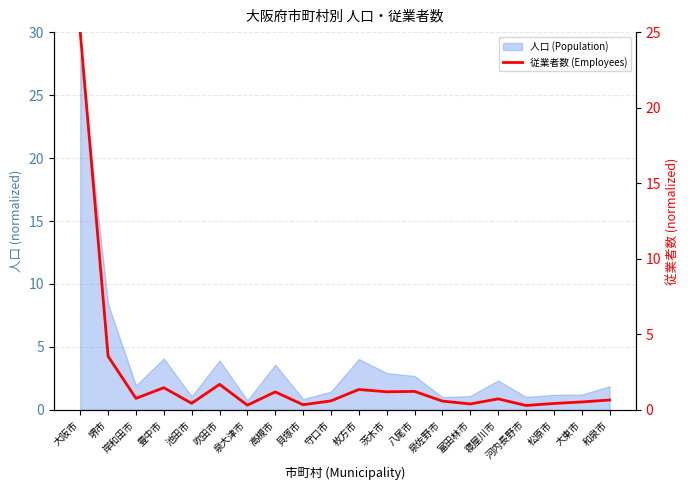

How many points are higher than both their immediate neighbors (excluding endpoints)?

6